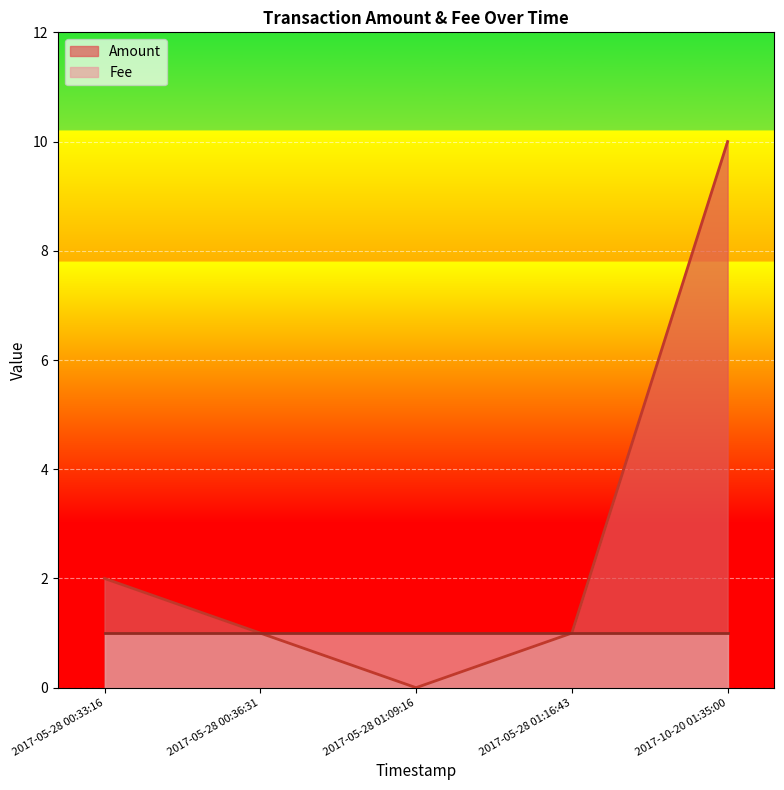

Is it true that Amount equals 10 at 2017-10-20 01:35:00?

True